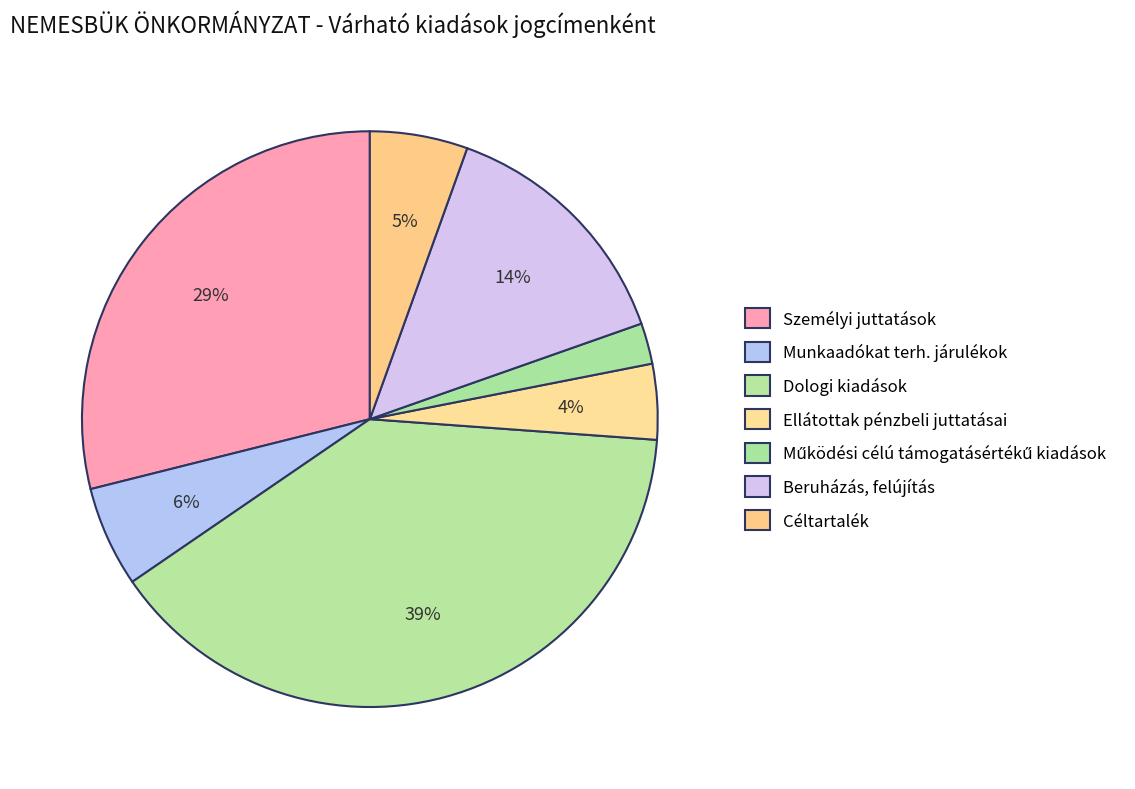

Does Munkaadókat terh. járulékok account for over 50% of the chart?

No